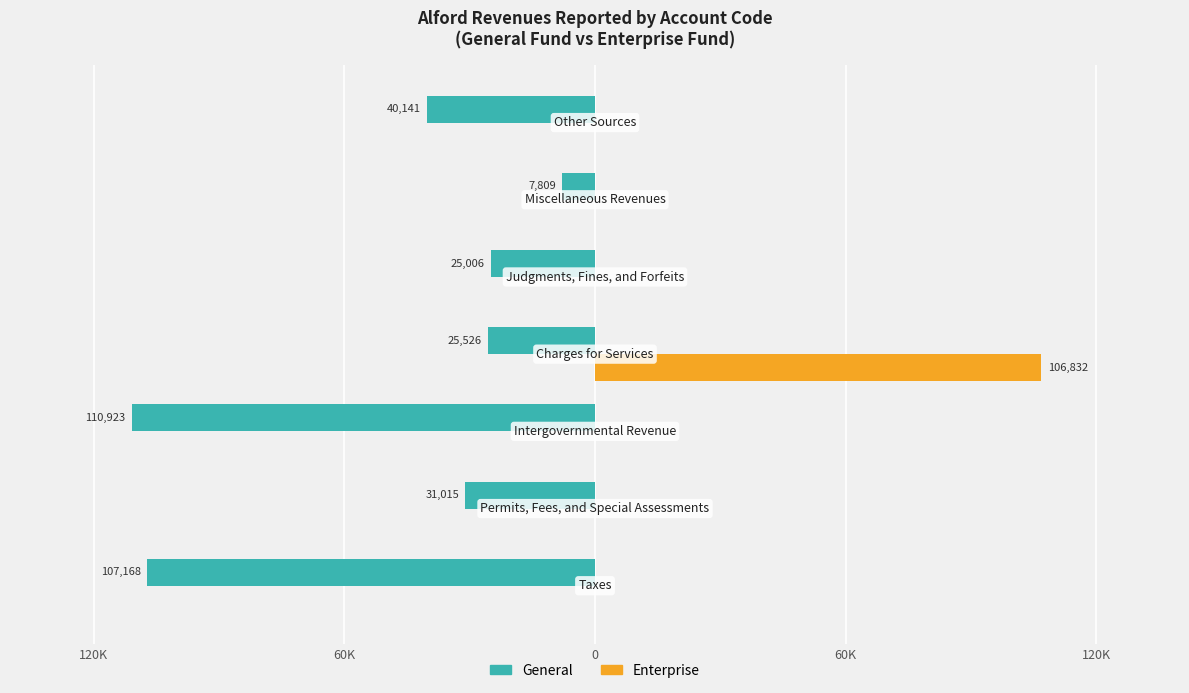

Reading left to right, what are all the values shown in this chart?

General: -107168	-31015	-110923	-25526	-25006	-7809	-40141
Enterprise: 0	0	0	106832	0	0	0